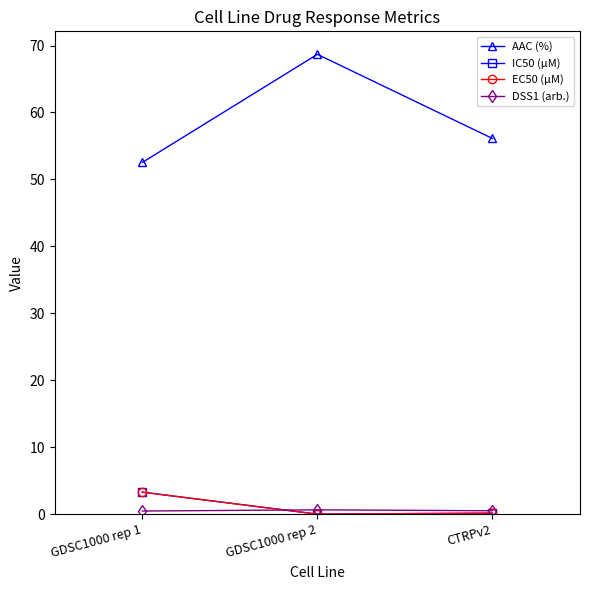

What is the sum of the IC50 (µM) values at GDSC1000 rep 1 and GDSC1000 rep 2?

3.3